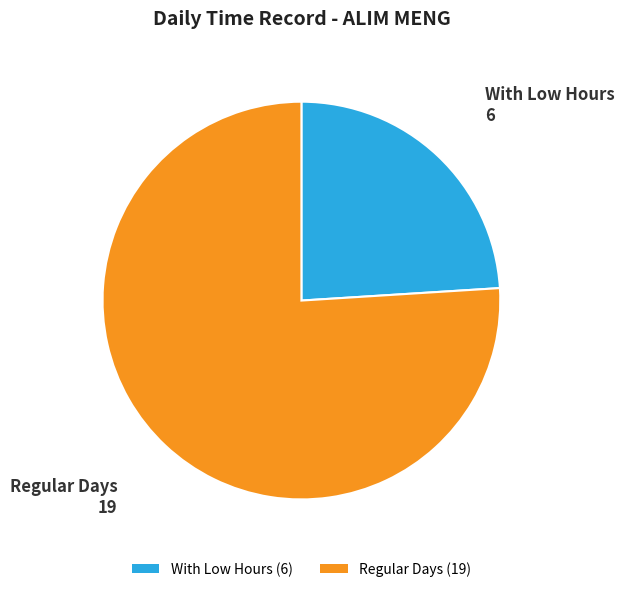

Is there a majority slice in this chart?

Yes